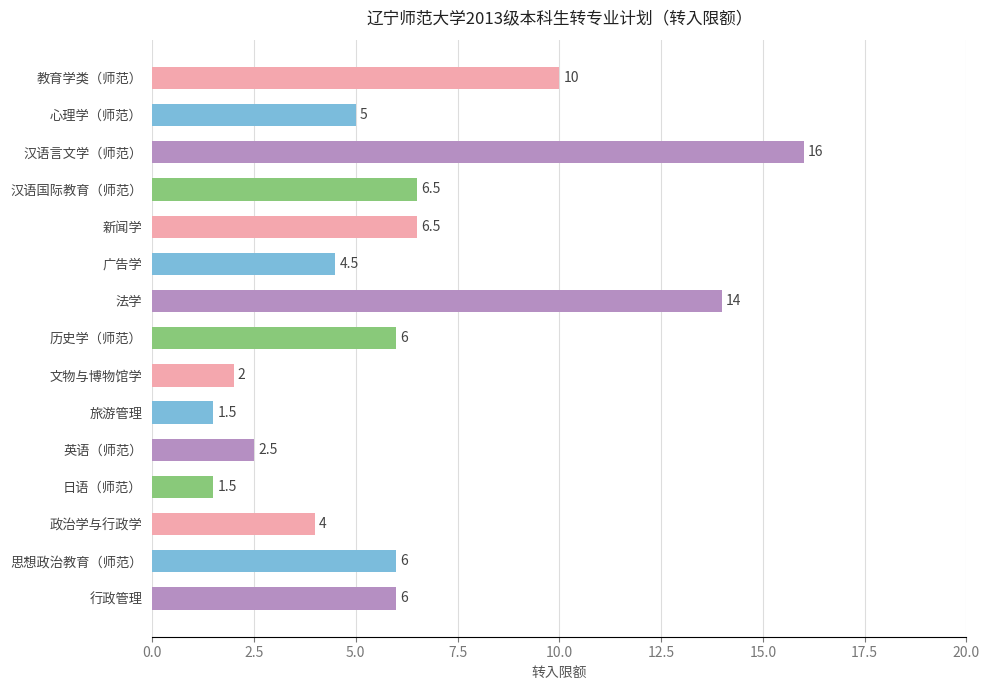

Which has a higher value, 思想政治教育（师范） or 新闻学?

新闻学